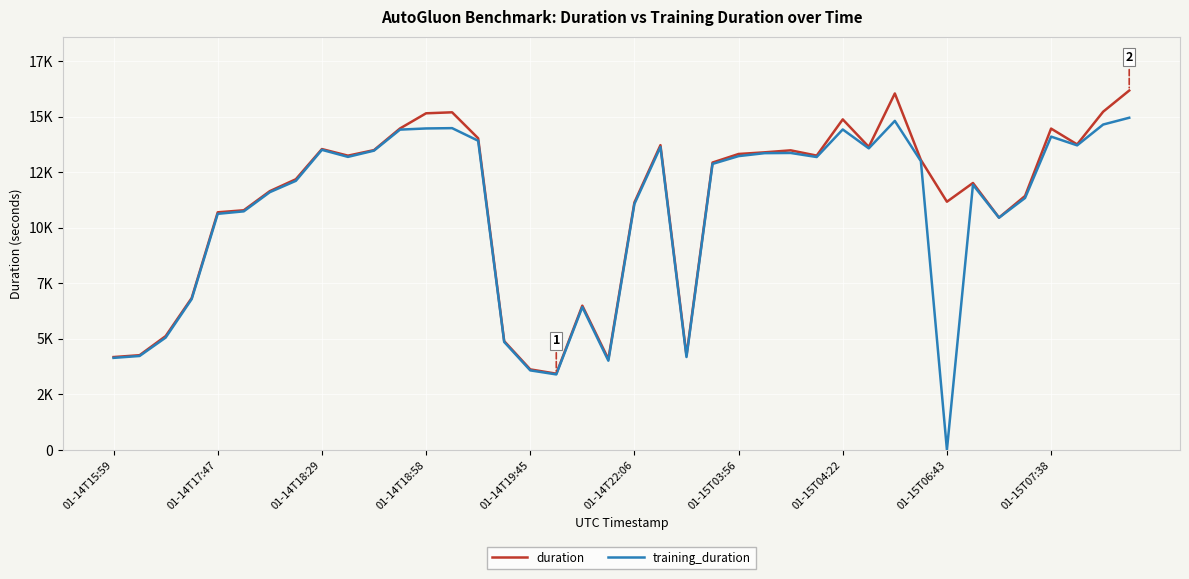

True or false: training_duration and duration intersect in this chart.

False